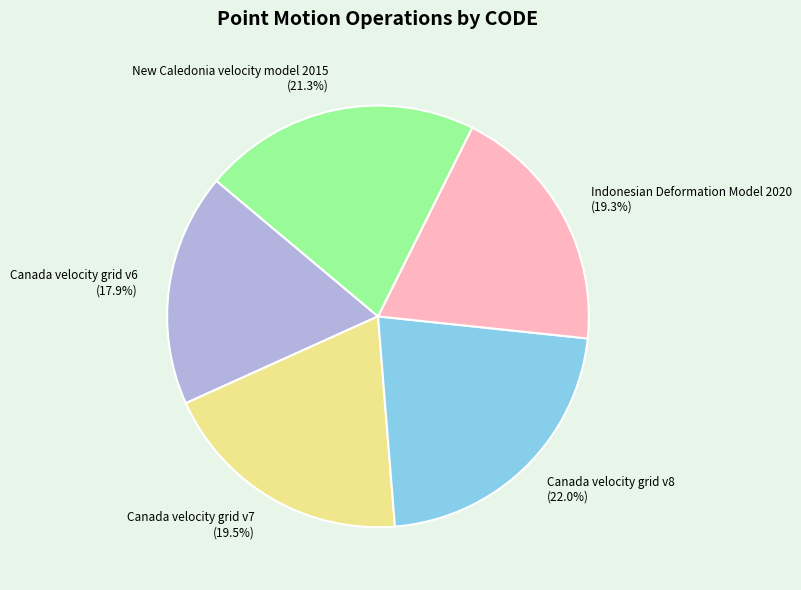

To the nearest percent, what is the difference between the largest and smallest slice percentages?

4%